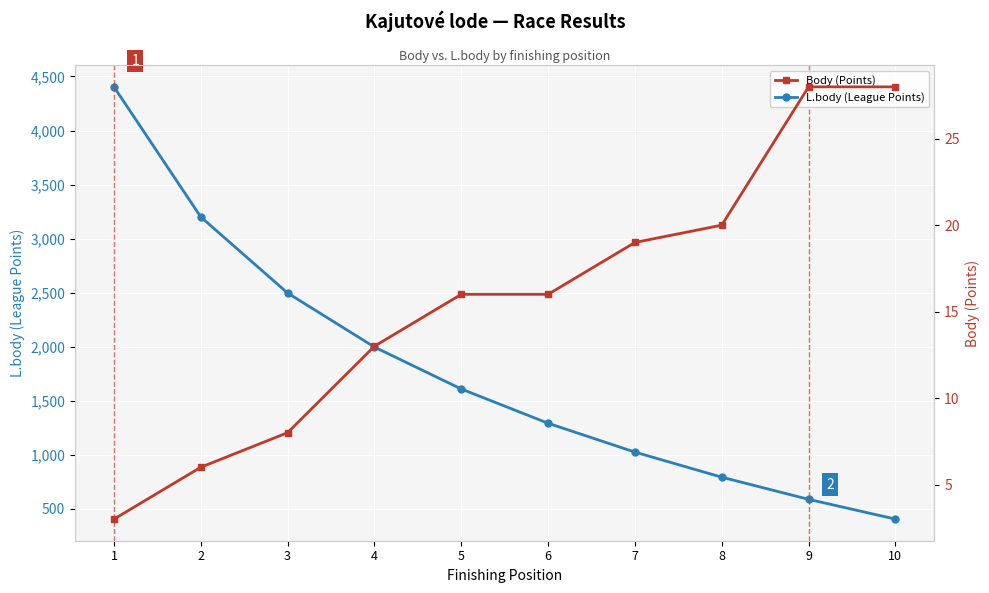

How many categories are shown in the chart?

10